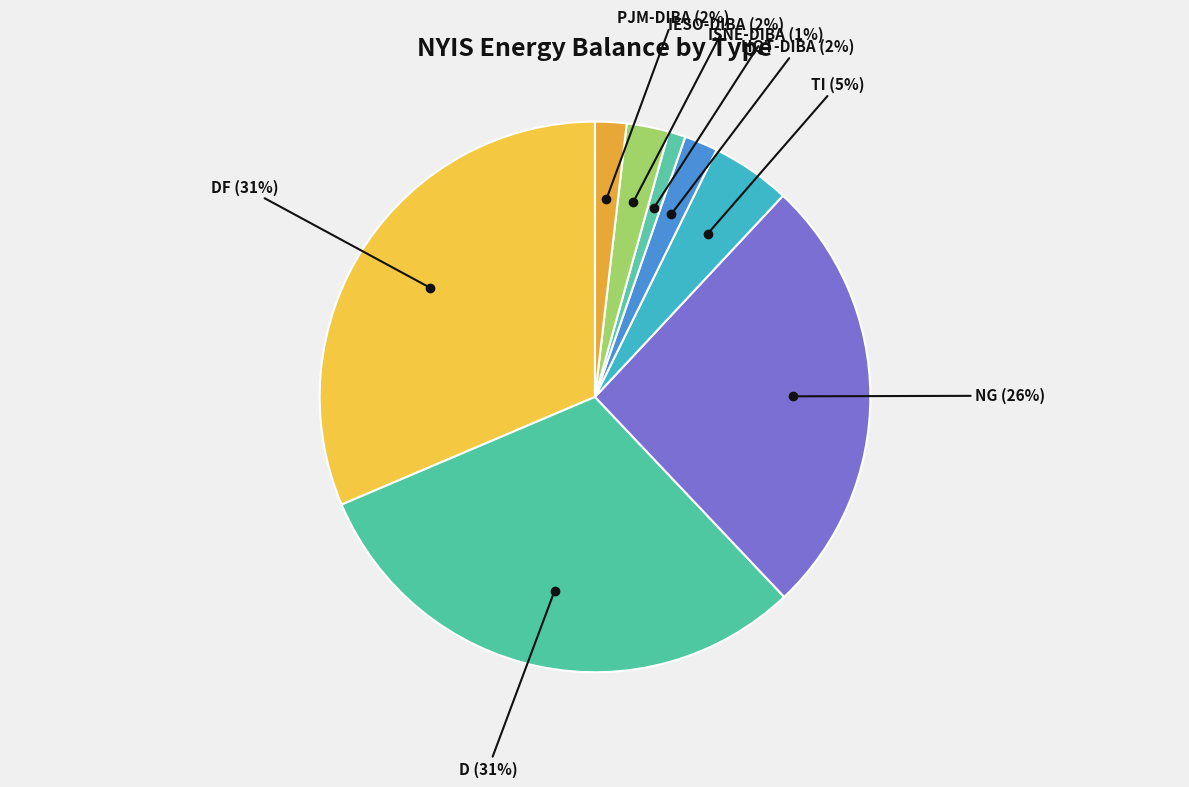

To the nearest percent, what portion does TI represent?

5%